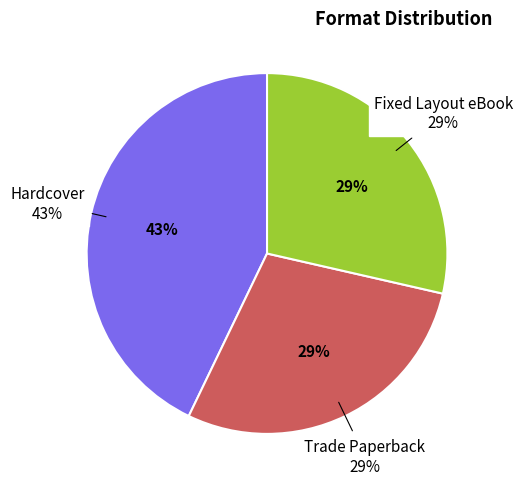

To the nearest percent, what is the difference between the largest and smallest slice percentages?

14%